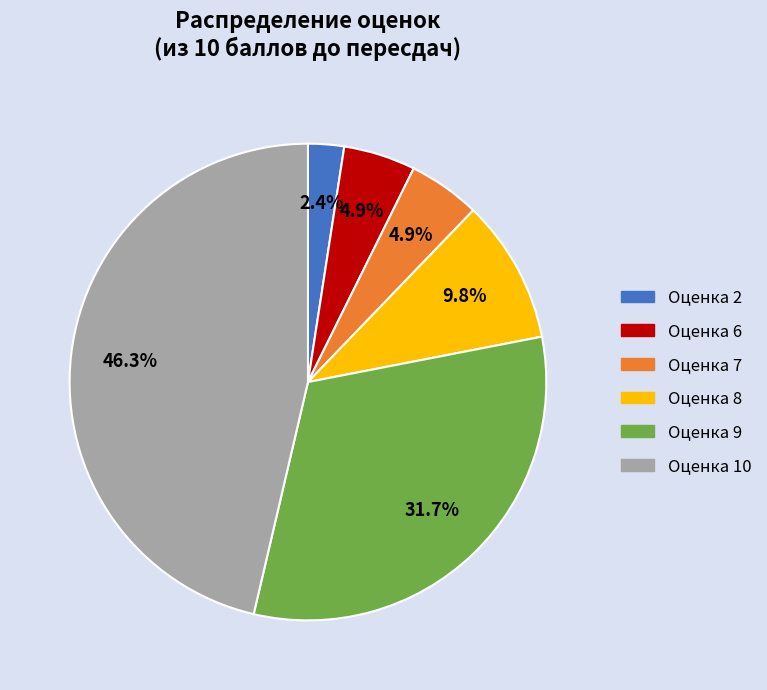

Count the number of slices in the pie.

6